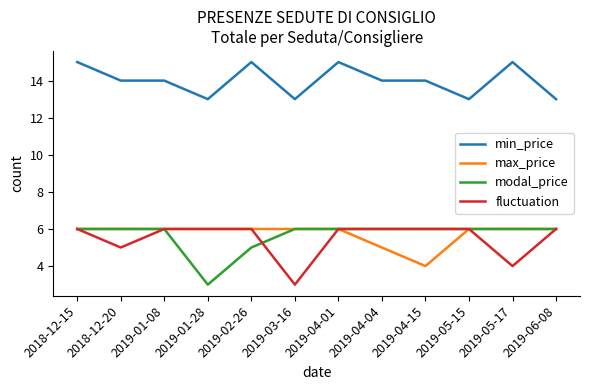

What is the spread (max minus min) of values at 2019-05-17?

11